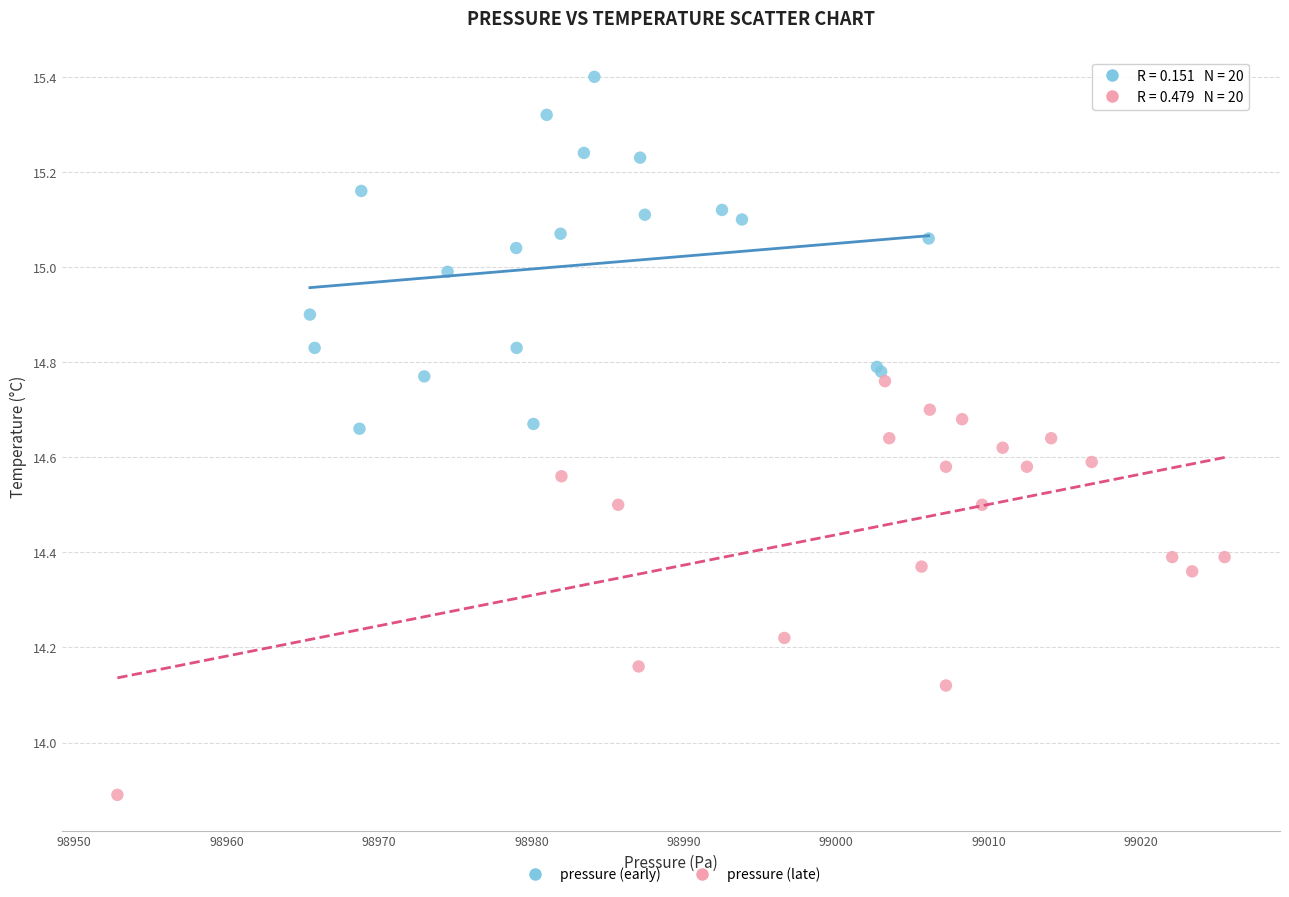

What are all the series names shown in the legend?

pressure (early), pressure (late)